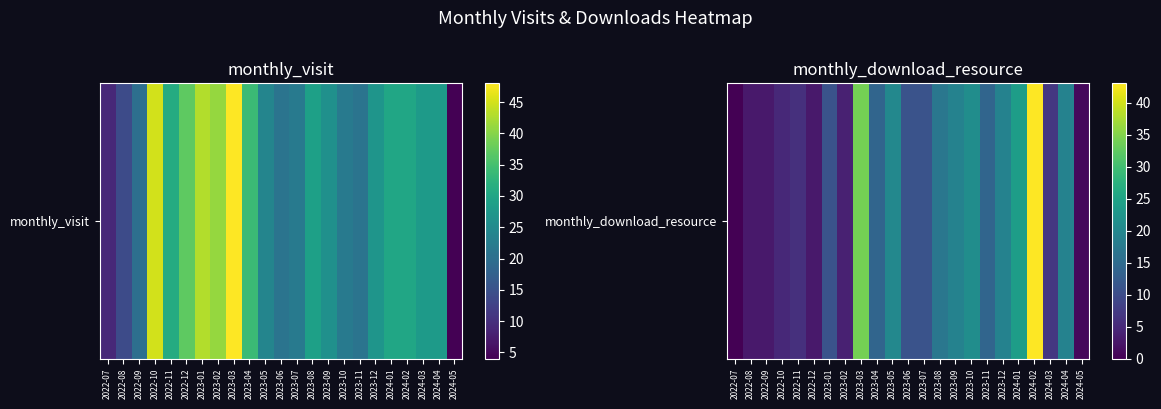

Reading right to left, extract all data points from this chart.

2024-05=1	2024-04=19	2024-03=7	2024-02=43	2024-01=24	2023-12=19	2023-11=14	2023-10=21	2023-09=19	2023-08=17	2023-07=11	2023-06=11	2023-05=20	2023-04=14	2023-03=34	2023-02=4	2023-01=11	2022-12=3	2022-11=6	2022-10=5	2022-09=3	2022-08=3	2022-07=0